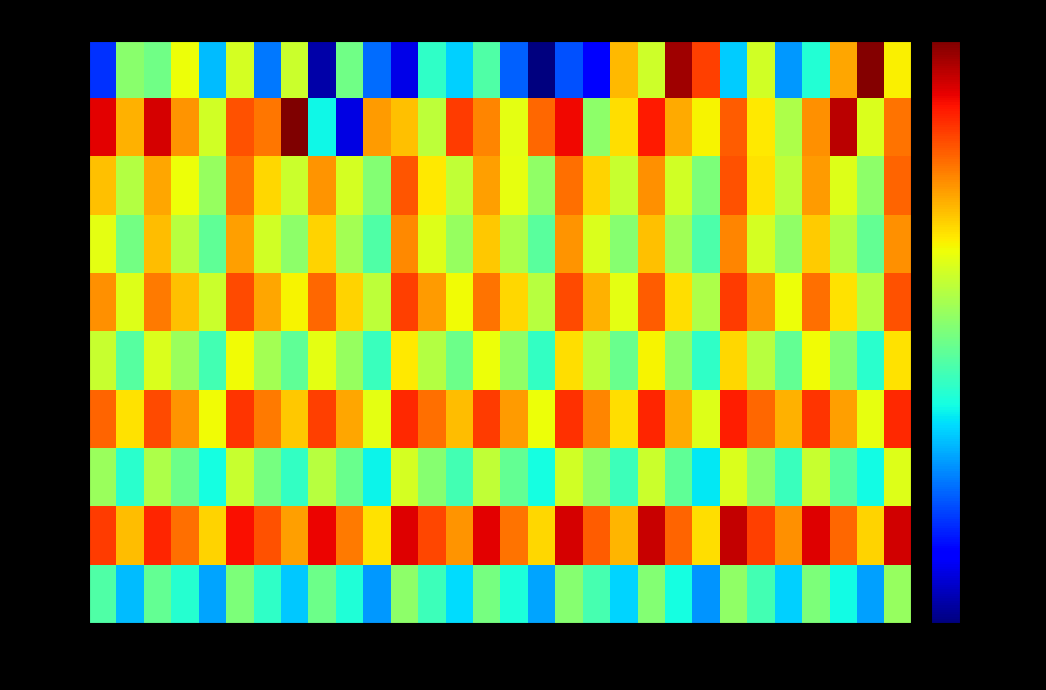

Reading left to right, list all the values displayed in this chart.

min 0: -128.1	-122.3	-122.9	-120.3	-125.8	-120.8	-126.9	-121.1	-130.4	-122.9	-127.1	-129.5	-124.2	-125.5	-123.5	-127.3	-131.1	-127.6	-129.0	-119.1	-120.9	-114.7	-116.8	-125.6	-120.9	-126.4	-124.5	-118.7	-114.3	-120.1
min 1: -115.7	-118.9	-115.5	-118.4	-120.9	-117.2	-117.9	-114.2	-124.8	-129.6	-118.5	-119.2	-121.3	-116.8	-118.1	-120.5	-117.6	-115.9	-122.3	-119.7	-116.2	-118.8	-120.1	-117.4	-119.9	-121.6	-118.3	-115.1	-120.7	-117.8
min 2: -119.2	-121.5	-118.7	-120.3	-122.1	-117.8	-119.6	-121.0	-118.4	-120.8	-122.5	-117.3	-119.9	-121.2	-118.6	-120.4	-122.2	-117.7	-119.5	-121.1	-118.3	-120.9	-122.6	-117.2	-119.8	-121.3	-118.5	-120.6	-122.3	-117.5
min 3: -120.5	-122.8	-119.1	-121.4	-123.2	-118.6	-120.9	-122.3	-119.5	-121.8	-123.5	-118.2	-120.6	-122.1	-119.3	-121.6	-123.3	-118.4	-120.7	-122.4	-119.2	-121.9	-123.6	-118.1	-120.8	-122.2	-119.4	-121.5	-123.1	-118.3
min 4: -118.3	-120.6	-117.9	-119.2	-121.0	-117.1	-118.7	-120.1	-117.6	-119.5	-121.3	-116.9	-118.5	-120.2	-117.8	-119.6	-121.4	-117.1	-118.9	-120.5	-117.4	-119.7	-121.6	-116.8	-118.4	-120.3	-117.7	-119.8	-121.5	-117.2
min 5: -121.1	-123.4	-120.7	-122.0	-123.8	-120.2	-121.8	-123.2	-120.5	-122.1	-124.0	-119.9	-121.5	-122.9	-120.3	-122.2	-124.1	-119.7	-121.3	-123.0	-120.1	-122.3	-124.2	-119.6	-121.4	-123.1	-120.2	-122.4	-124.3	-119.8
min 6: -117.5	-119.8	-117.1	-118.4	-120.2	-116.7	-117.9	-119.3	-116.9	-118.7	-120.5	-116.5	-117.7	-119.1	-116.8	-118.5	-120.3	-116.6	-118.1	-119.7	-116.4	-118.8	-120.6	-116.3	-117.6	-118.9	-116.7	-118.6	-120.4	-116.5
min 7: -122.0	-124.3	-121.6	-122.9	-124.7	-121.1	-122.7	-124.1	-121.4	-123.0	-124.9	-120.8	-122.4	-123.8	-121.2	-123.1	-124.7	-120.9	-122.2	-123.9	-121.0	-123.2	-125.1	-120.7	-122.3	-124.0	-121.1	-123.3	-124.8	-120.6
min 8: -116.8	-119.1	-116.4	-117.7	-119.5	-116.0	-117.2	-118.6	-115.8	-117.9	-119.8	-115.6	-117.0	-118.4	-115.7	-117.8	-119.6	-115.5	-117.4	-119.0	-115.3	-117.5	-119.7	-115.2	-116.9	-118.3	-115.6	-117.6	-119.5	-115.4
min 9: -123.5	-125.8	-123.1	-124.4	-126.2	-122.6	-124.2	-125.6	-122.9	-124.5	-126.4	-122.3	-123.9	-125.3	-122.7	-124.6	-126.2	-122.4	-123.7	-125.4	-122.5	-124.7	-126.5	-122.2	-123.8	-125.5	-122.6	-124.8	-126.3	-122.1